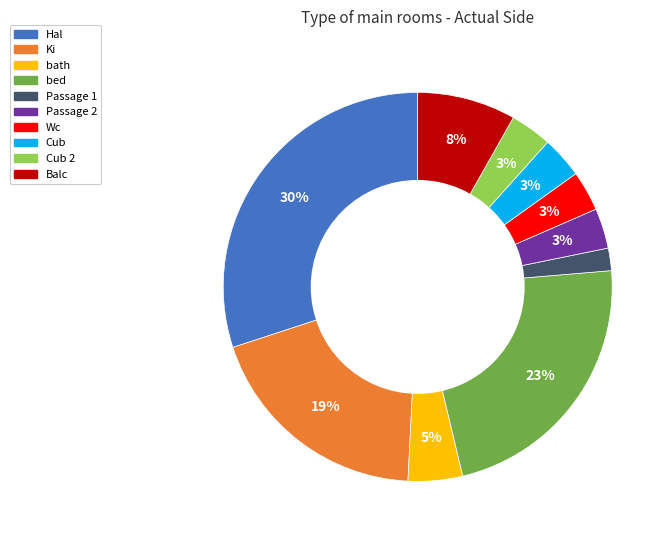

To the nearest percent, what is the average slice percentage?

10%